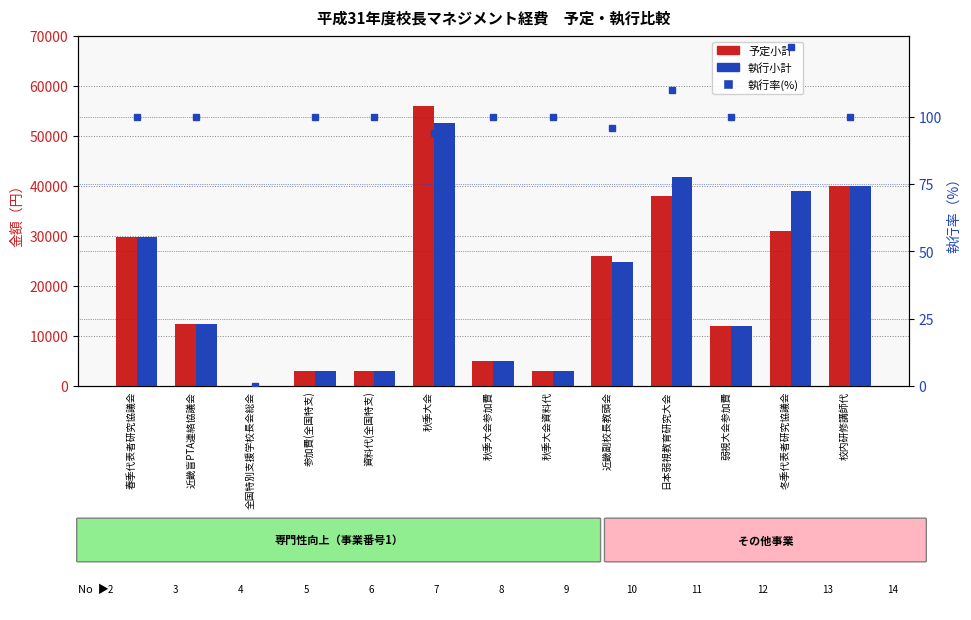

What is the label of the 1st bar from the left?

春季代表者研究協議会